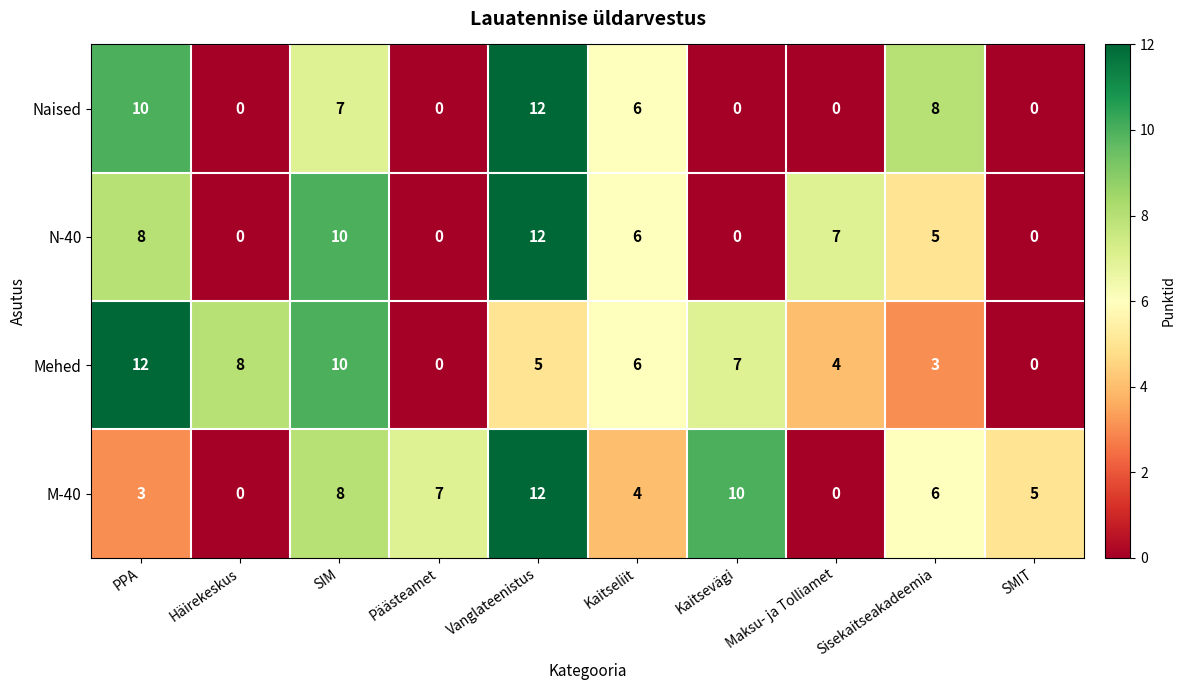

What is the total value across all series at SMIT?

5